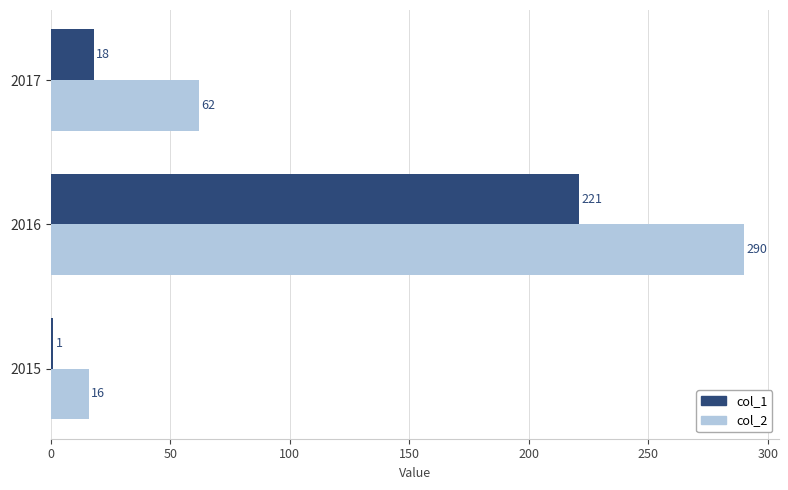

What is the total value across all series at 2017?

80